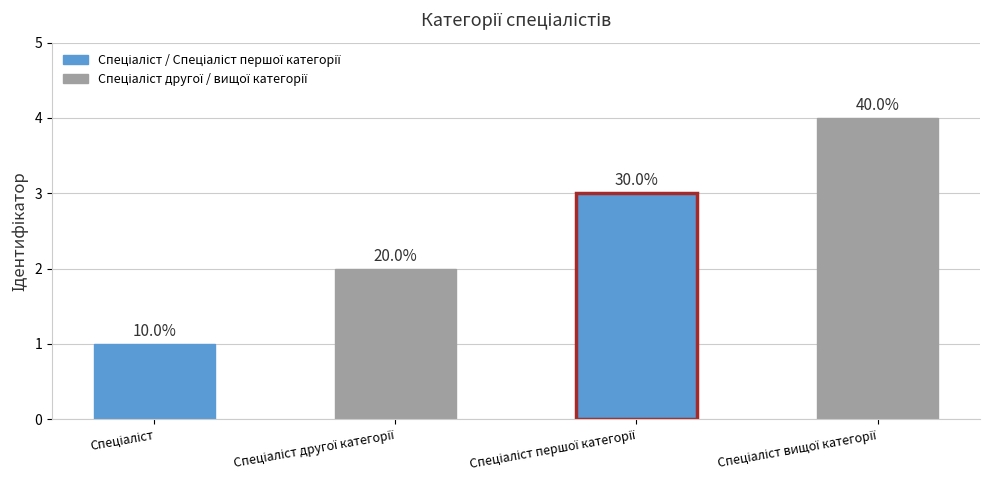

What is the value of the 4th bar from the left?

4